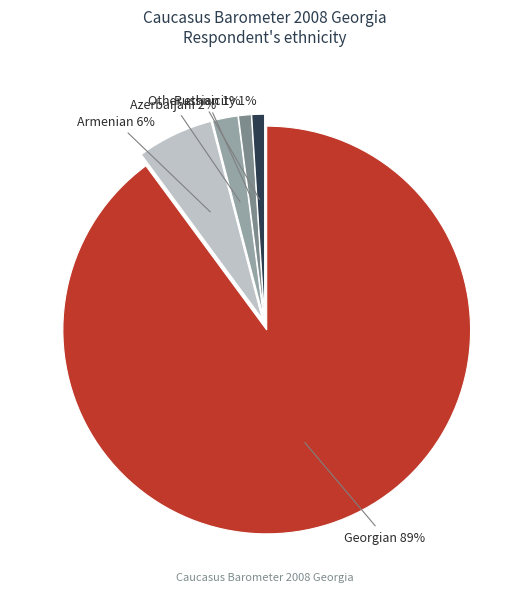

To the nearest percent, what is the average slice percentage?

17%